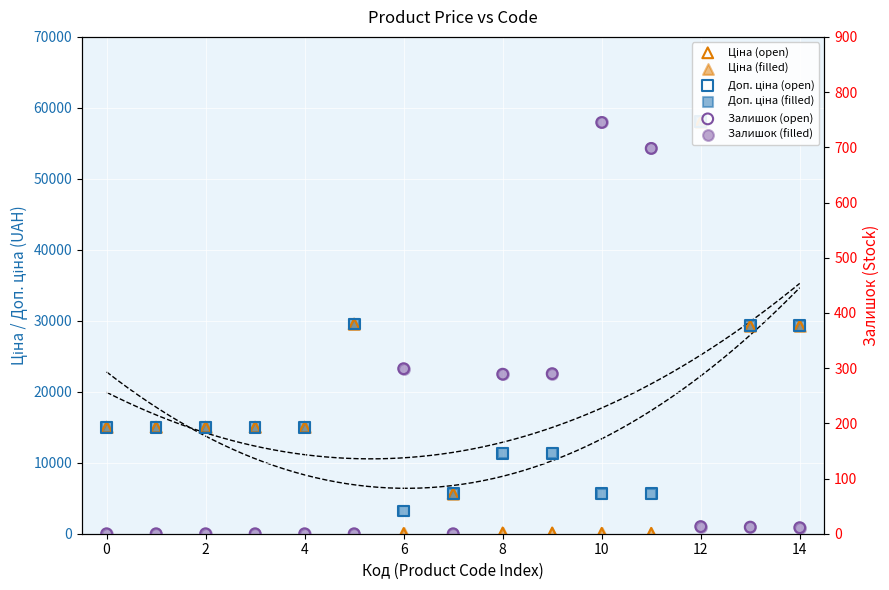

Which series contains the highest Y value?

Ціна (open)